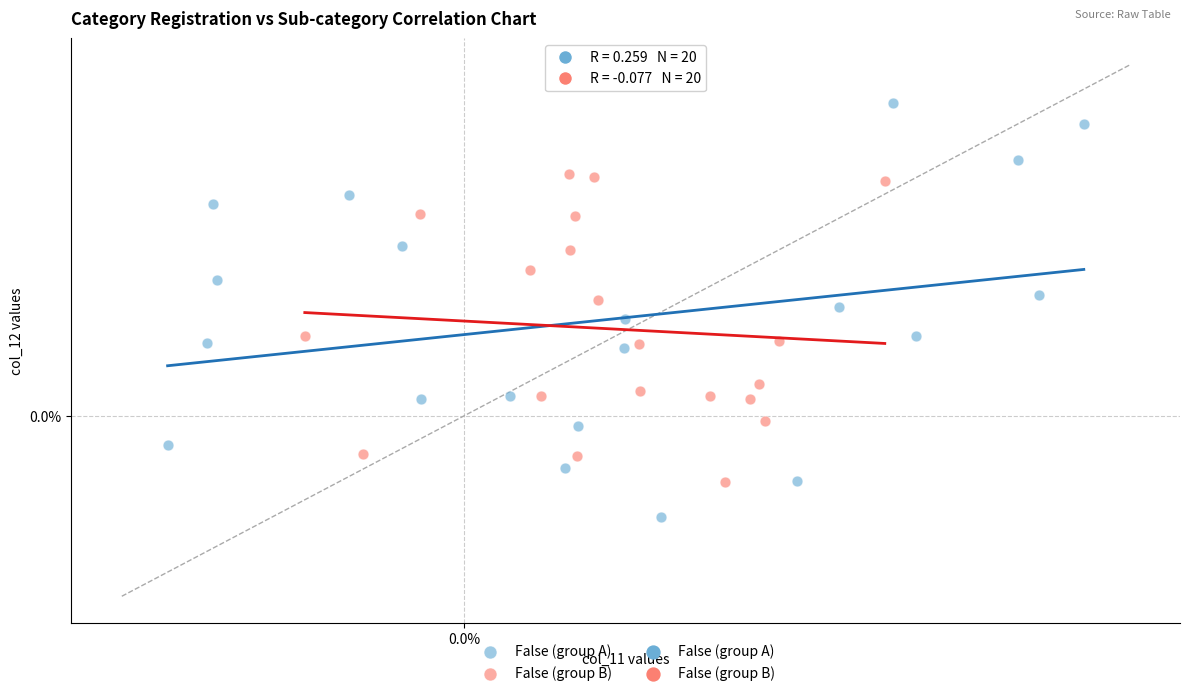

Which series has the largest Y range (max minus min)?

False (group A)